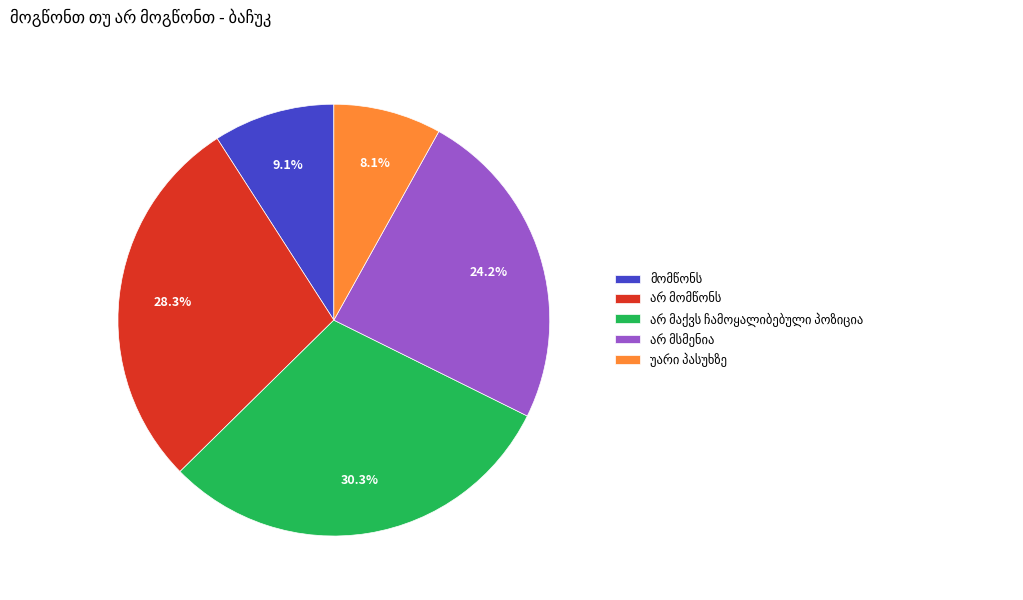

To the nearest percent, what is the difference between the largest and smallest slice percentages?

22%